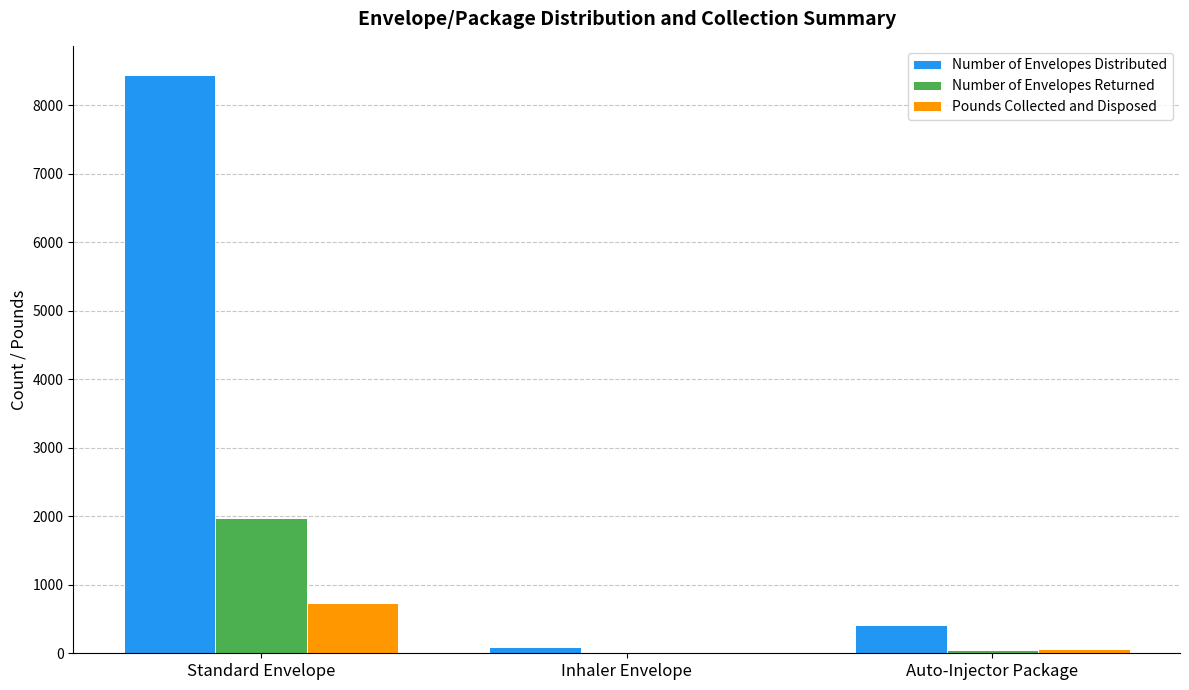

Which series has the largest total across all categories?

Number of Envelopes Distributed